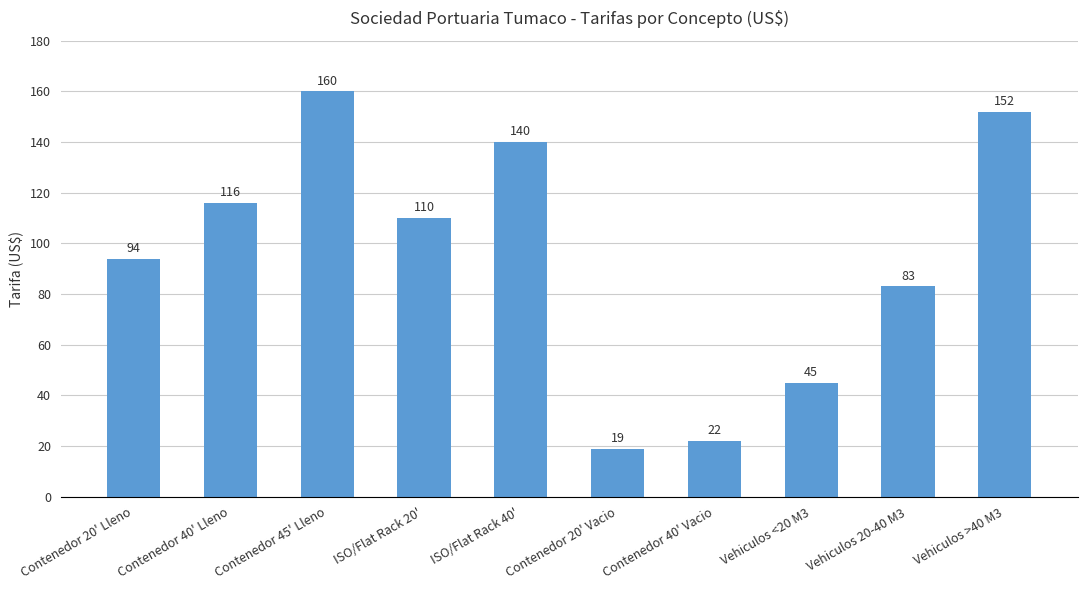

What position from the right is Vehiculos 20-40 M3?

2